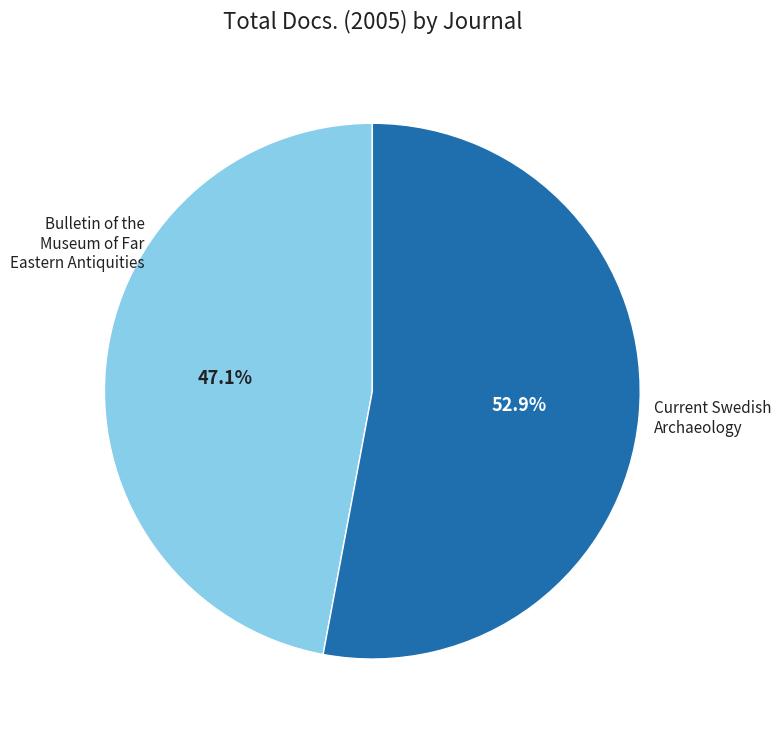

Does any single category account for the majority?

Yes